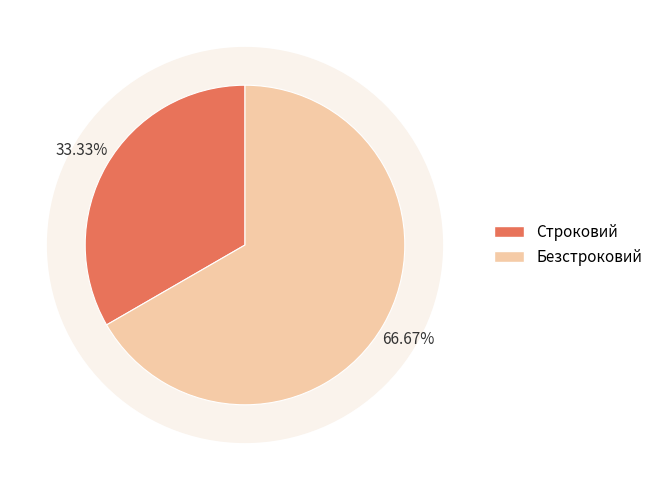

Which slice is the largest?

Безстроковий